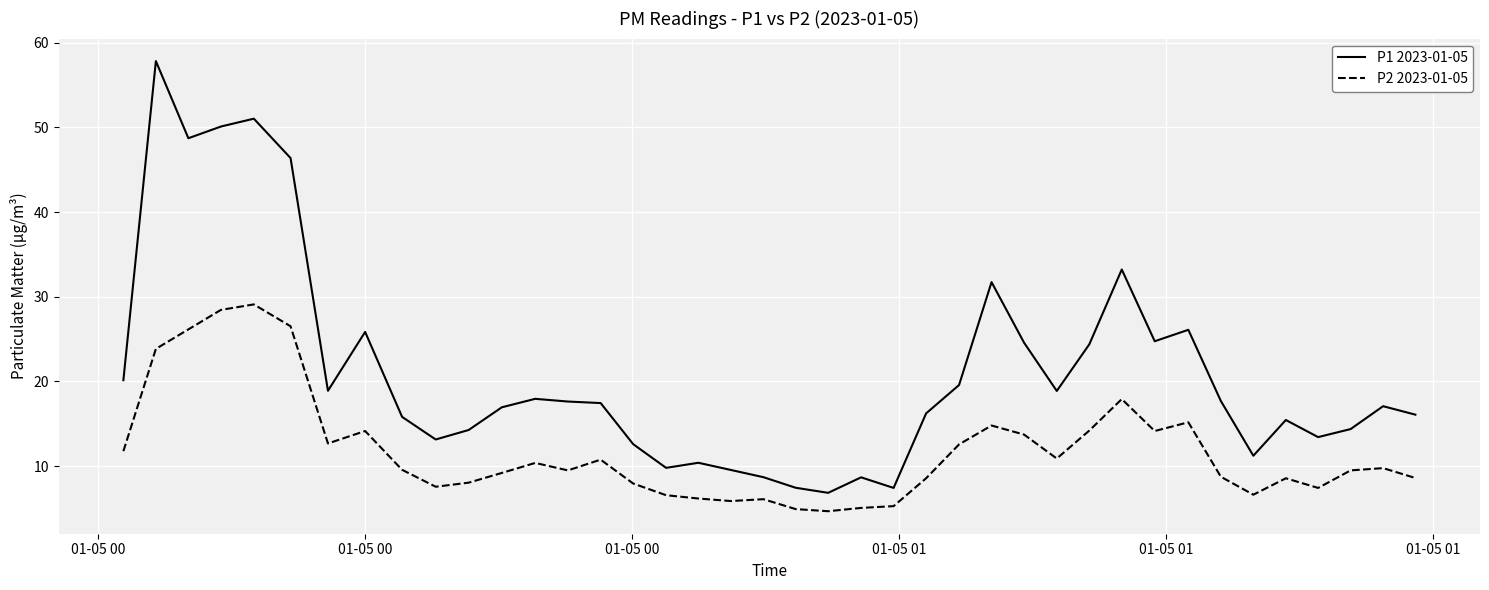

Does the chart have visible grid lines?

Yes